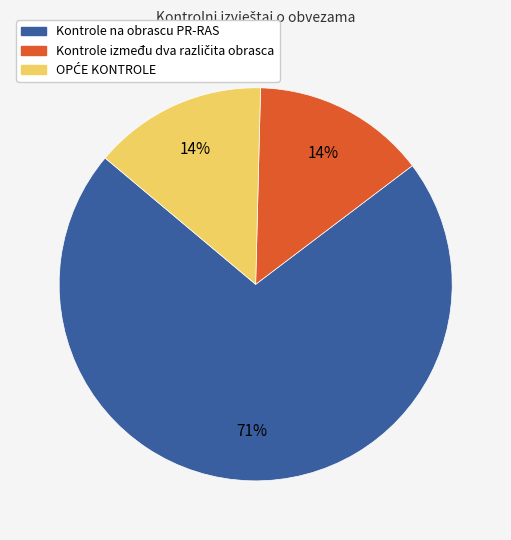

What is the majority slice?

Kontrole na obrascu PR-RAS